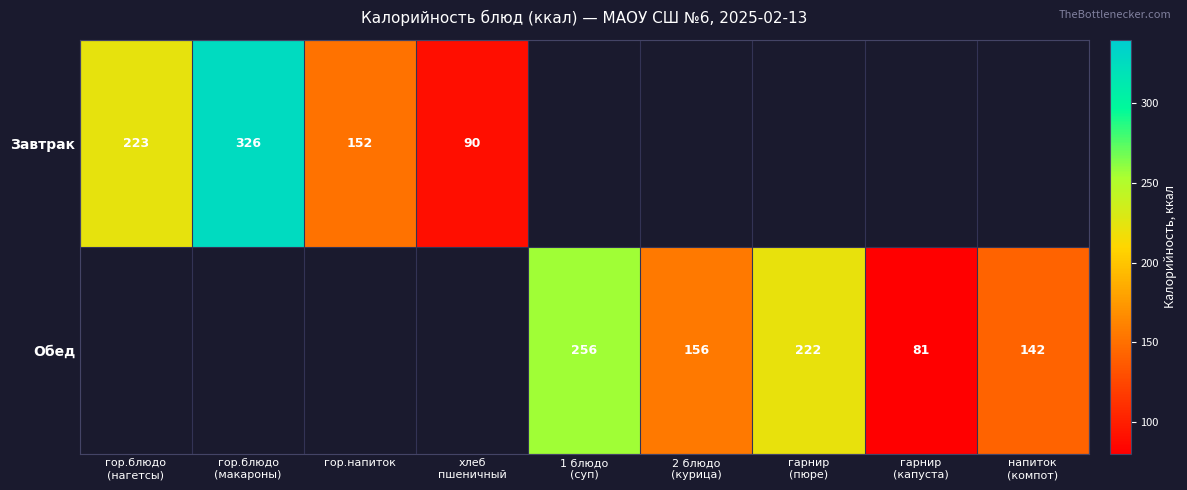

Is it true that Завтрак equals 103.8 at гор.напиток?

False